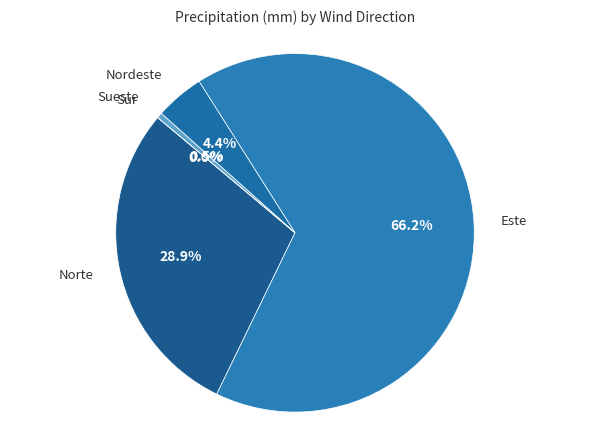

How many slices are in this pie chart?

5